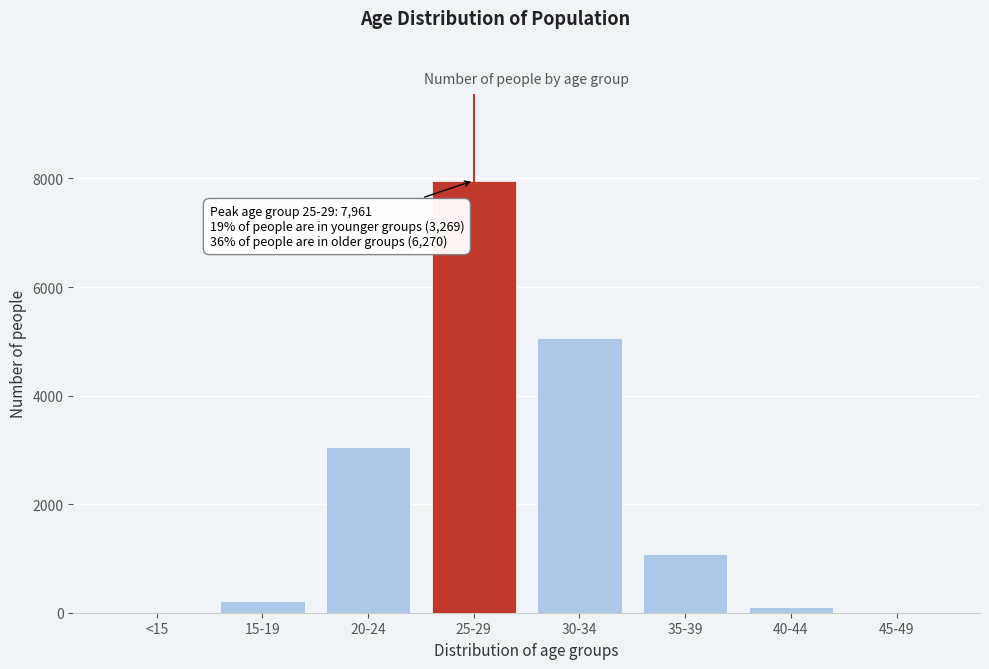

Between 30-34 and 15-19, which is larger?

30-34